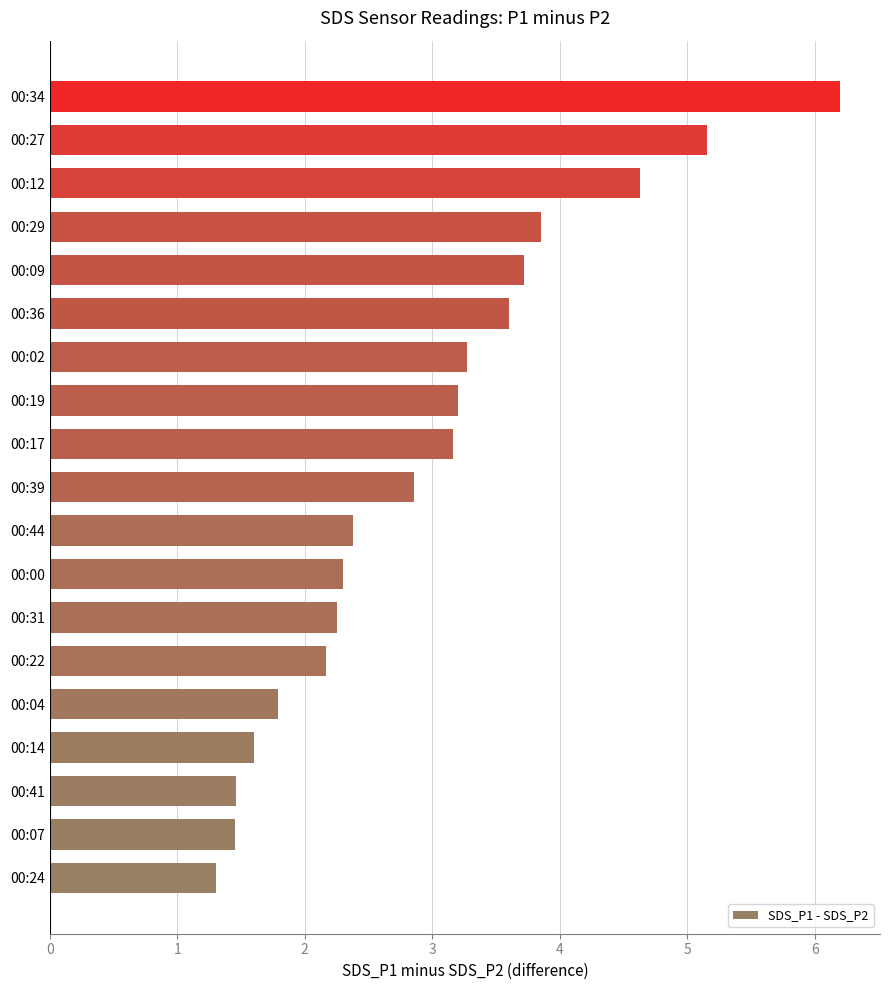

What is the difference between the second highest and second lowest values?

3.7